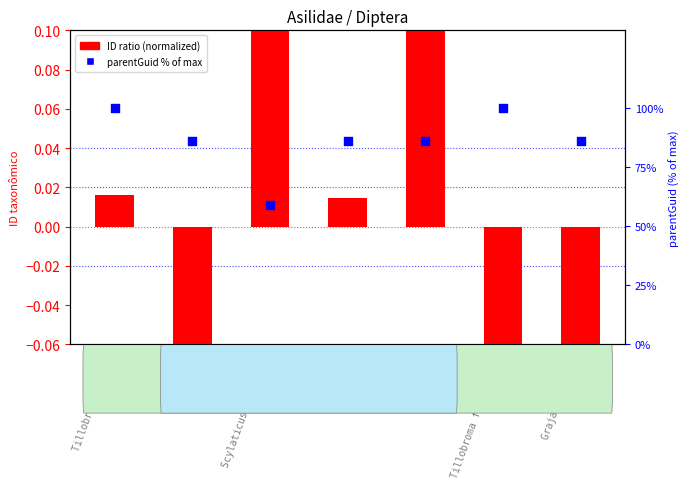

Which series contains the lowest Y value?

ID ratio (normalized)